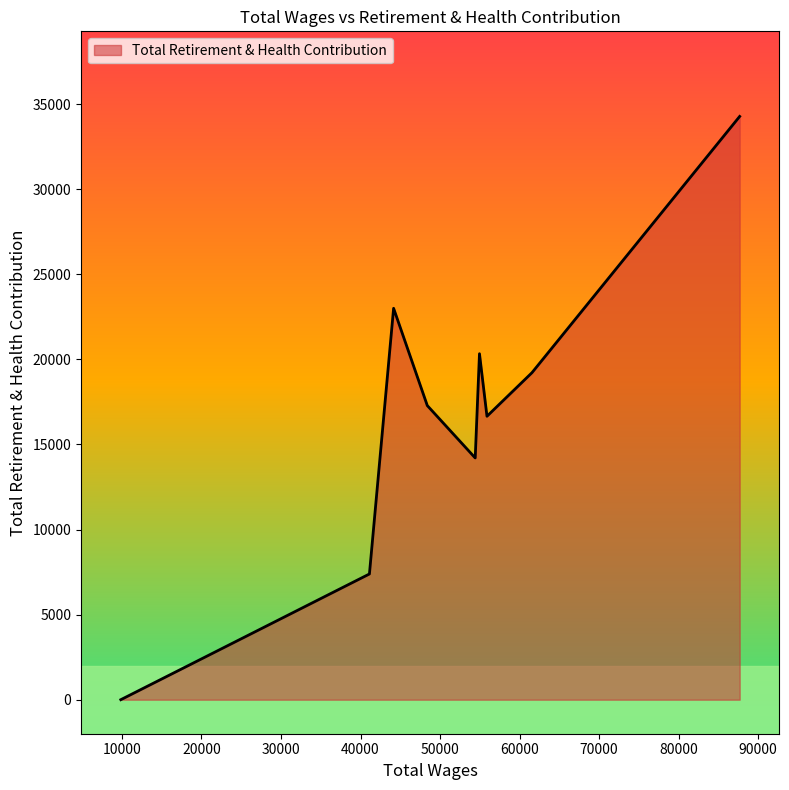

What is the sum of all values?

152346